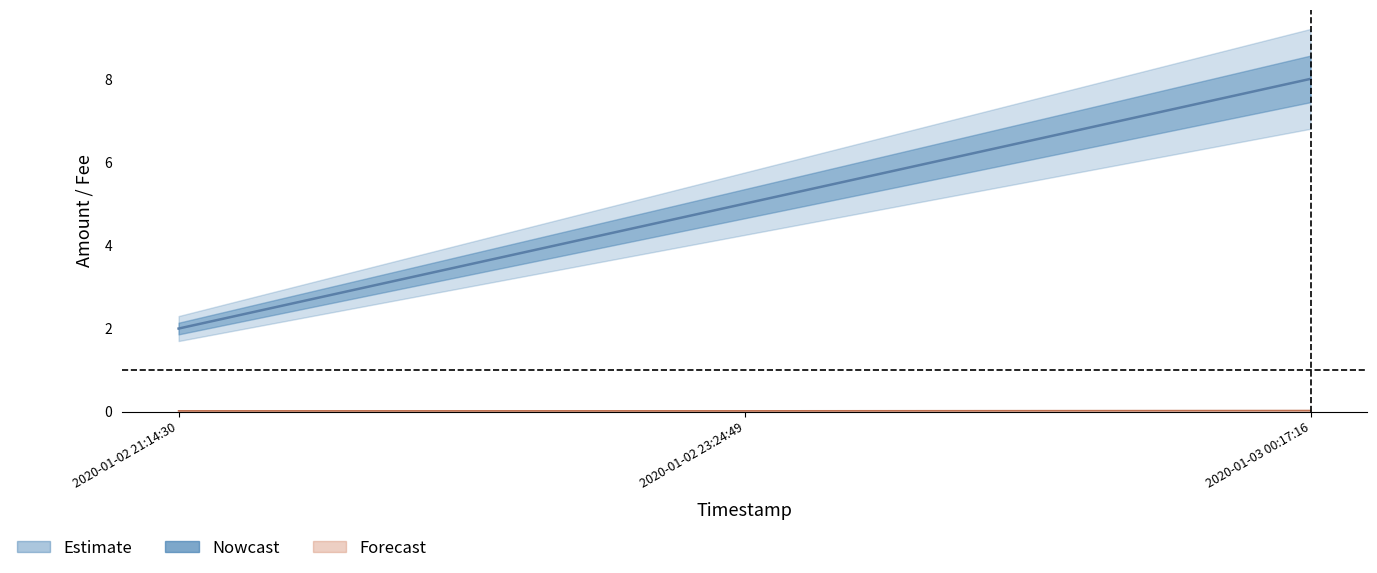

Reading right to left, list all the values displayed in this chart.

Amount: 8.0	5.0	2.0
Fee: 0.0	0.0	0.0